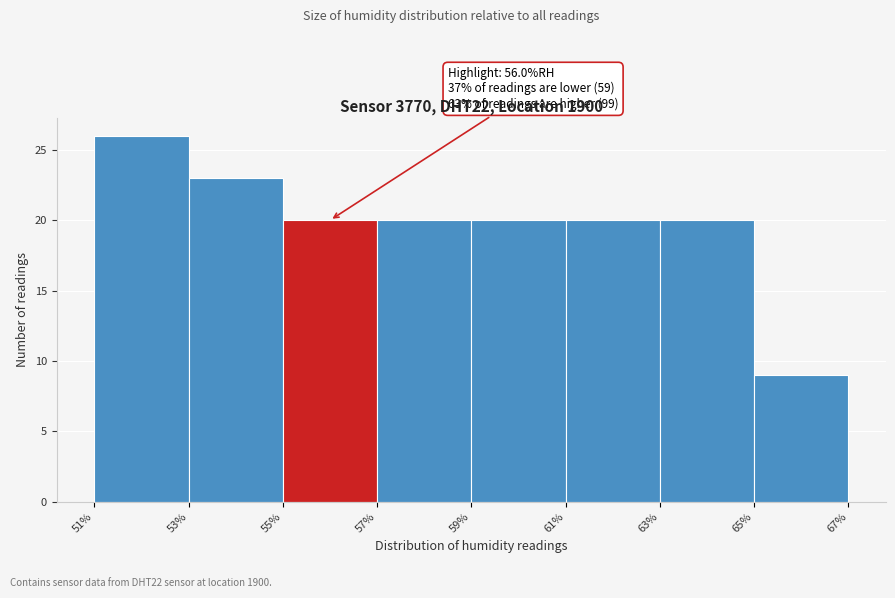

Over which range of the x-axis is the bar tallest?

51% to 53%